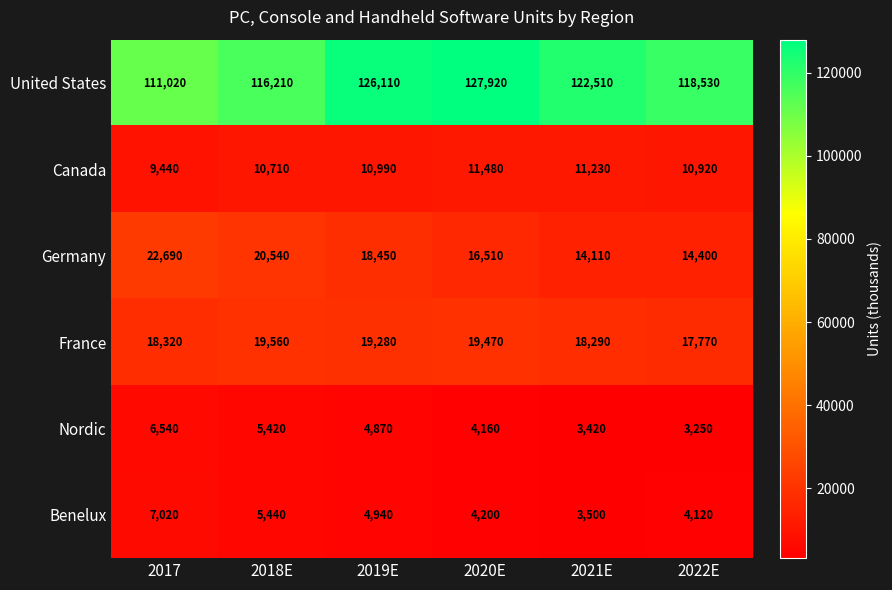

Which series has the largest range (max minus min)?

United States